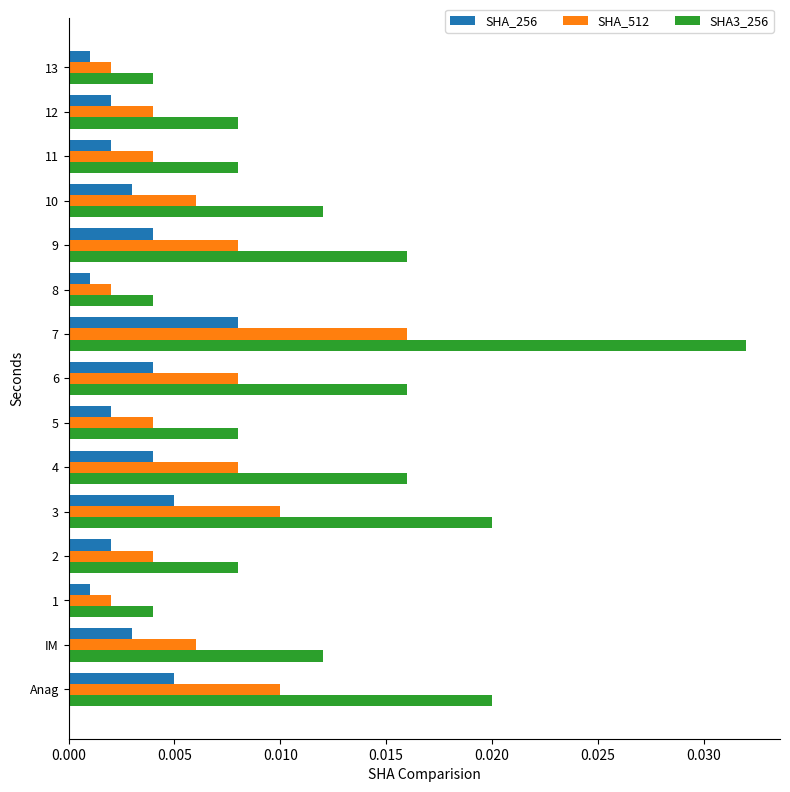

Which category has the highest value in the SHA3_256 series?

7